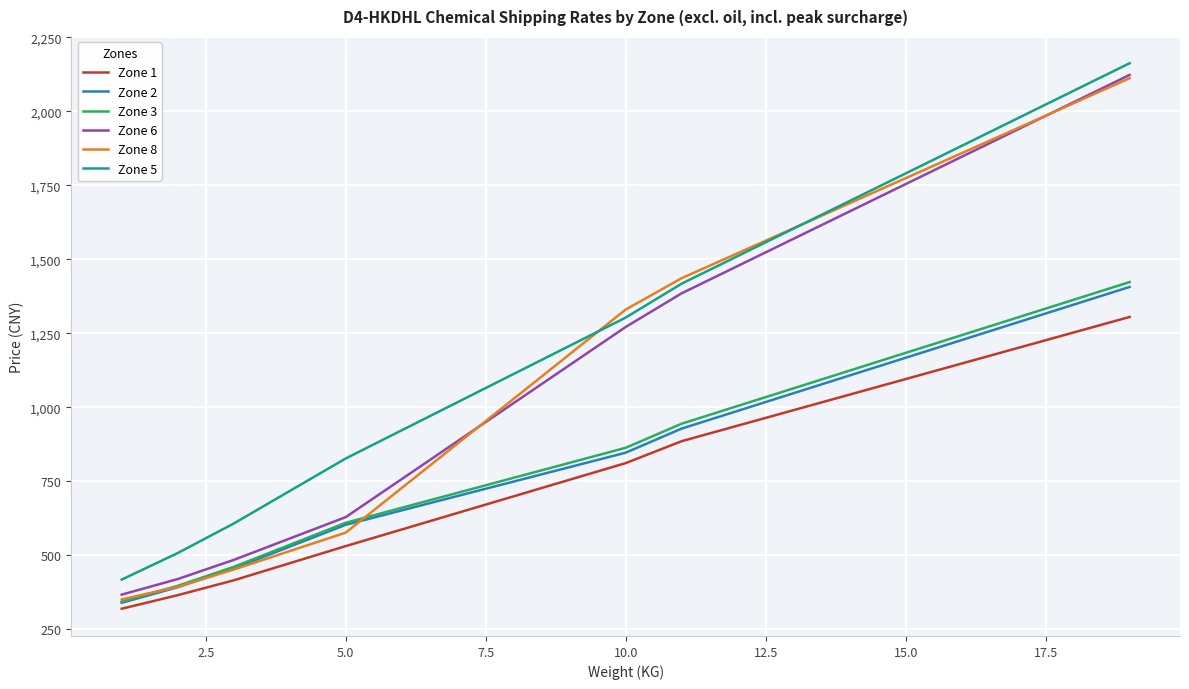

What are all the series names shown in the legend?

Zone 1, Zone 2, Zone 3, Zone 6, Zone 8, Zone 5